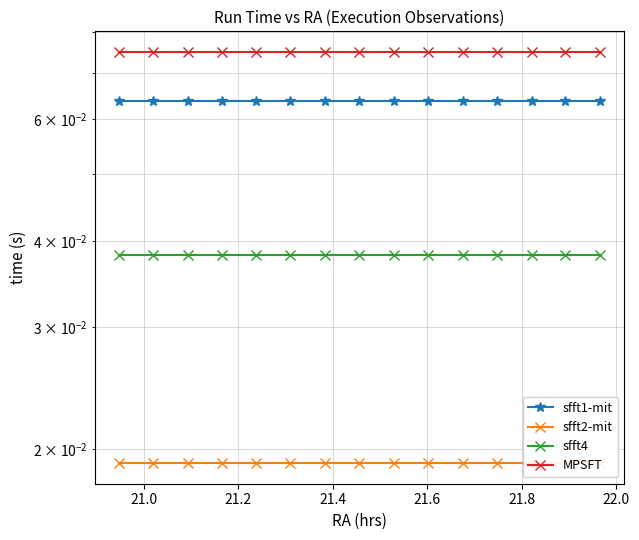

What value does the sfft1-mit series have at 21.4?

0.1